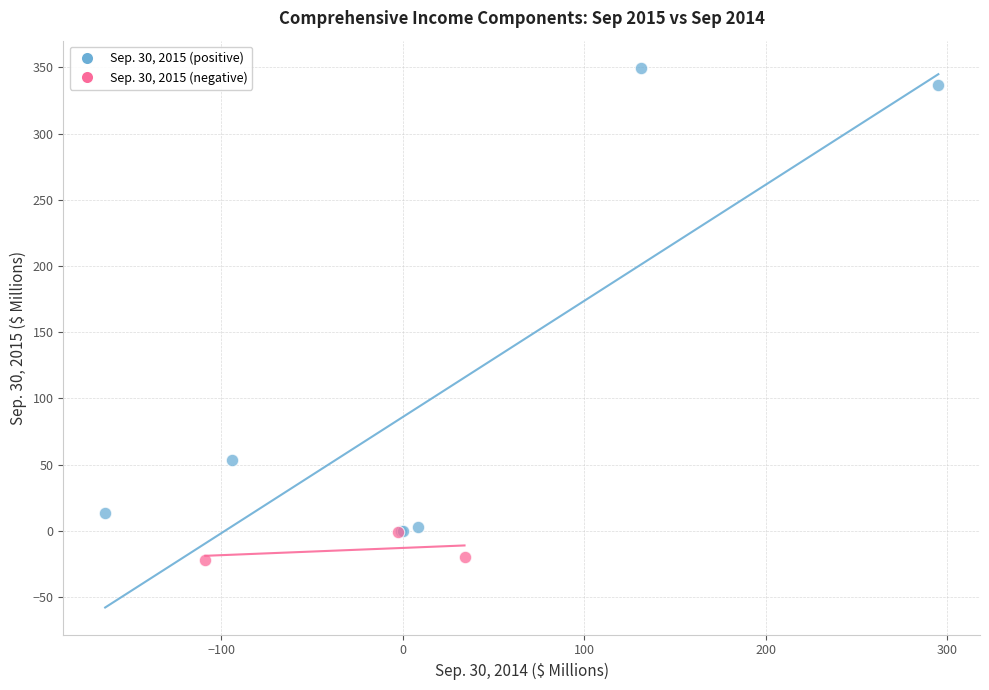

Which series contains the highest Y value?

Sep. 30, 2015 (positive)